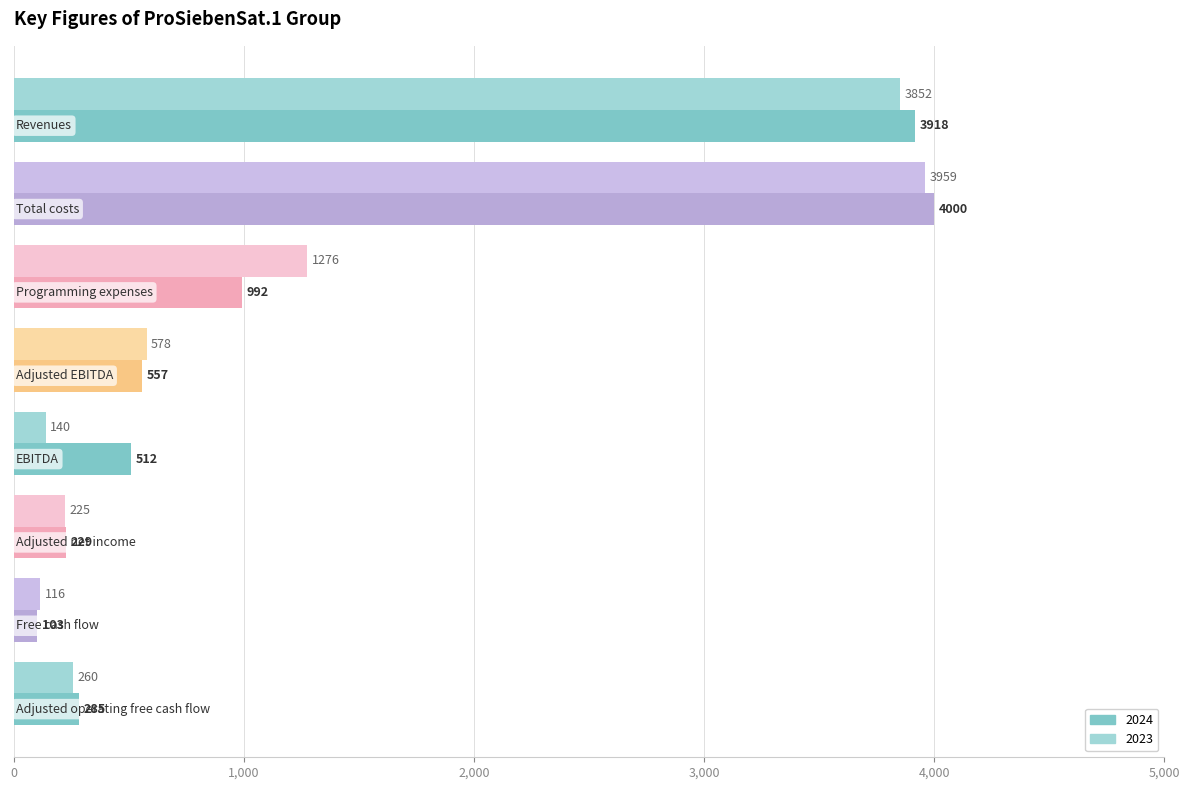

Which series has the widest spread of values?

2024